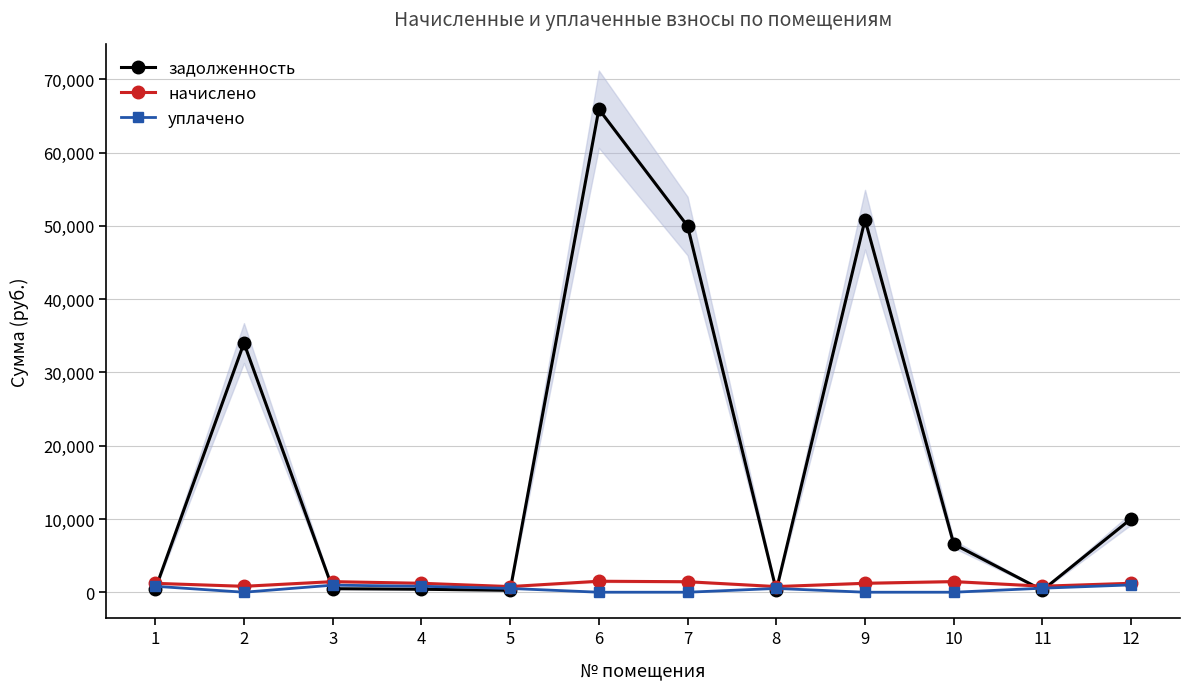

How many data points in уплачено are above 515?

7